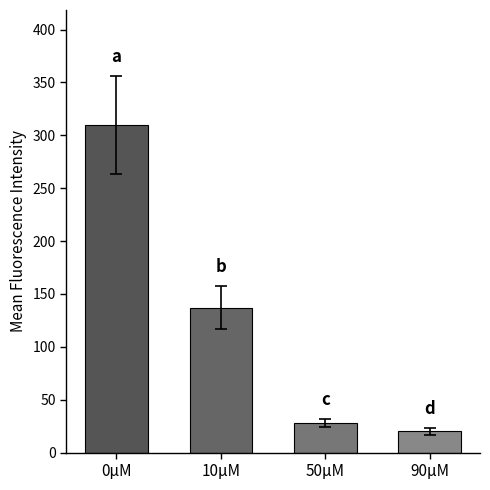

What is the change in value from 0μM to 90μM?

-290